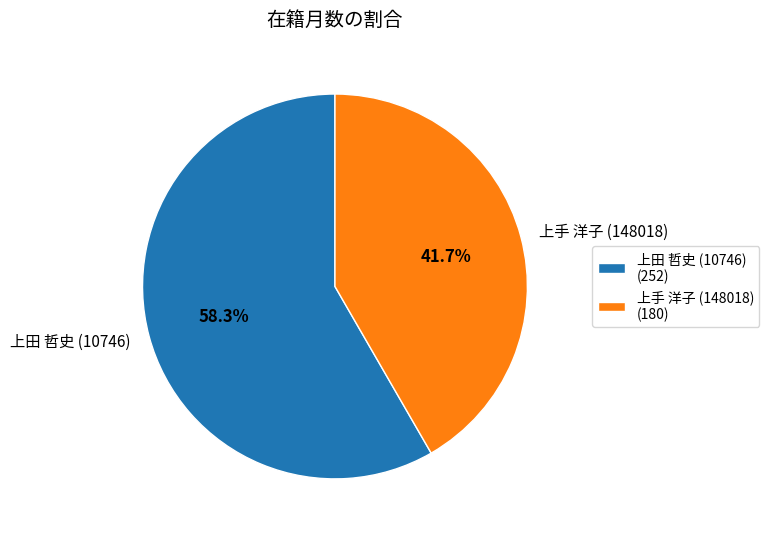

What percentage is the 上手 洋子 (148018) slice, to the nearest percent?

42%